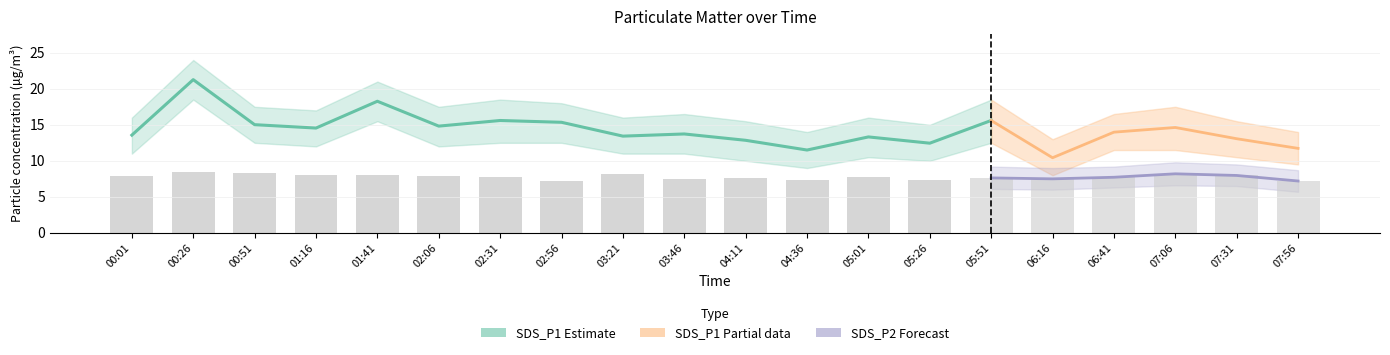

What is the label of the 5th bar from the right?

06:16